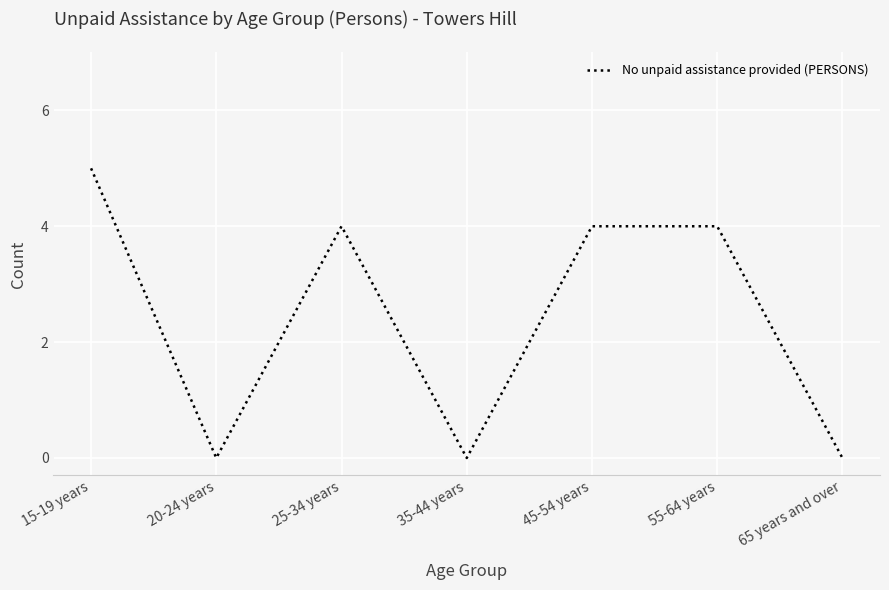

Reading right to left, transcribe all the data shown in this chart.

0	4	4	0	4	0	5